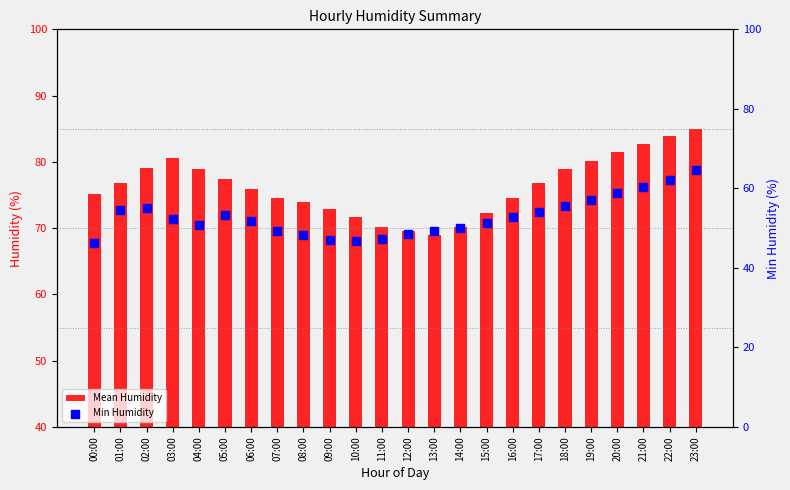

What are all the series names shown in the legend?

Mean Humidity, Min Humidity